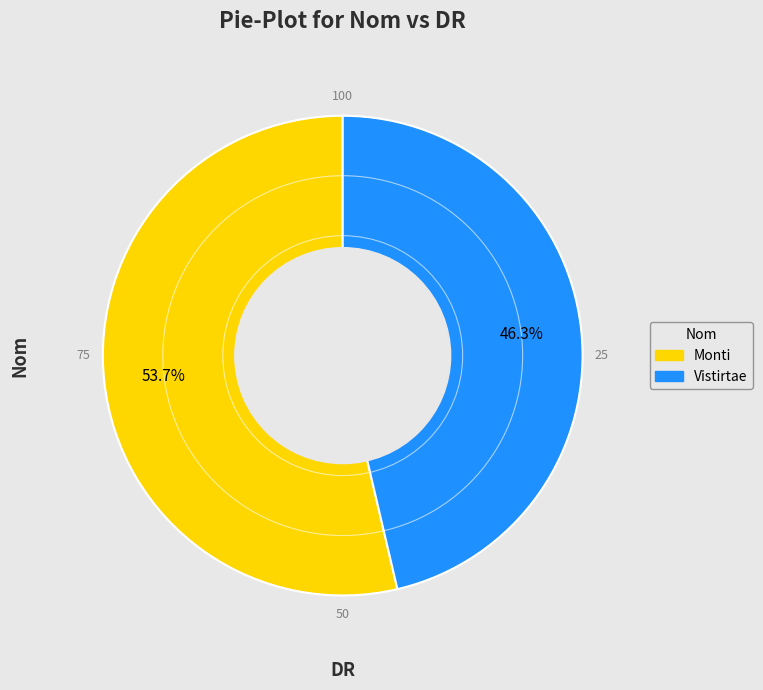

Approximately how many times larger is the value at Vistirtae compared to Monti?

0.9